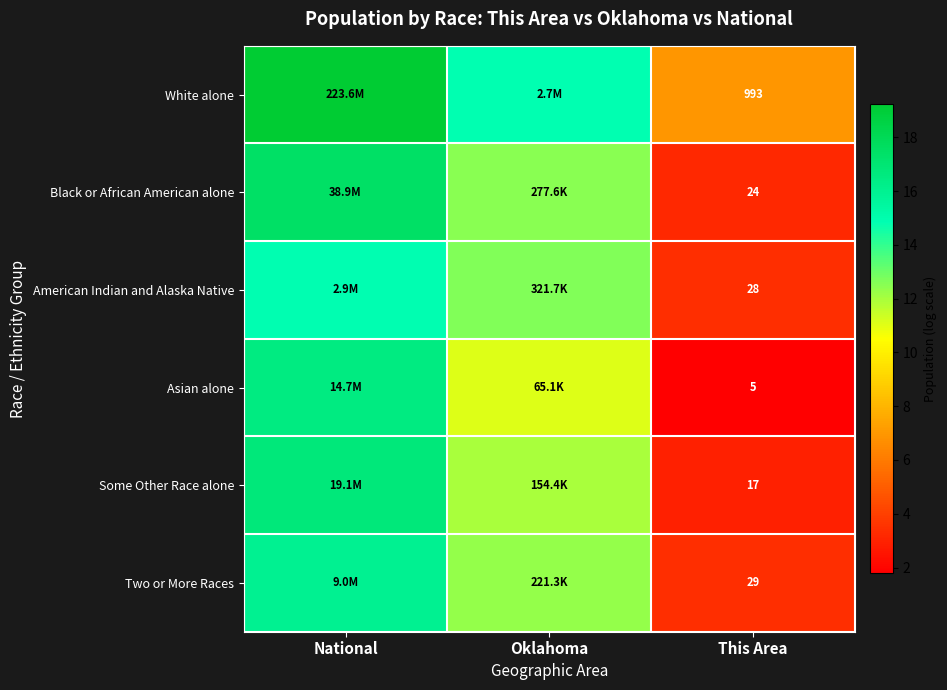

What is the difference between the second highest and minimum values in the White alone series?

7.9